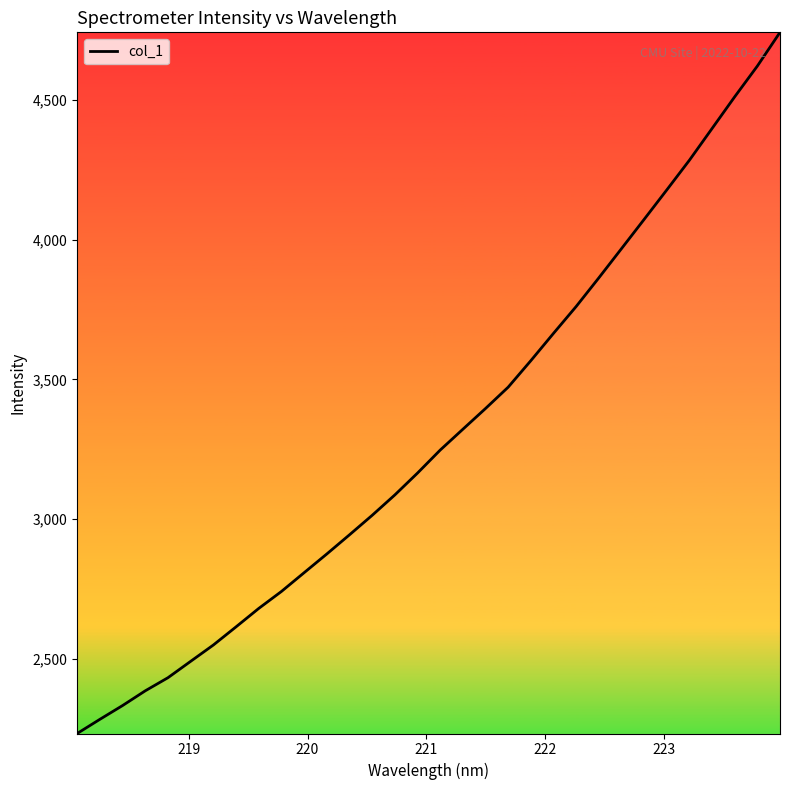

What is the smallest value displayed?

2234.0